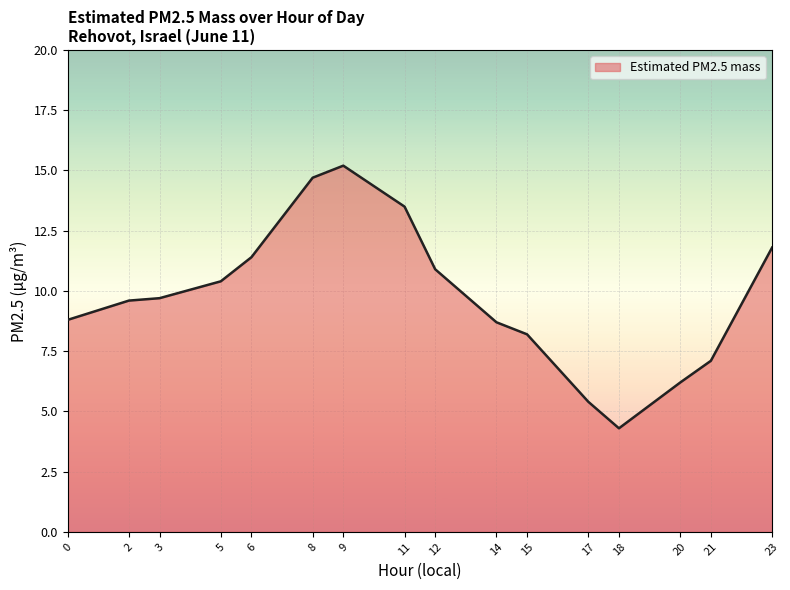

The chart shows a value of 8.2 at 15. True or false?

True